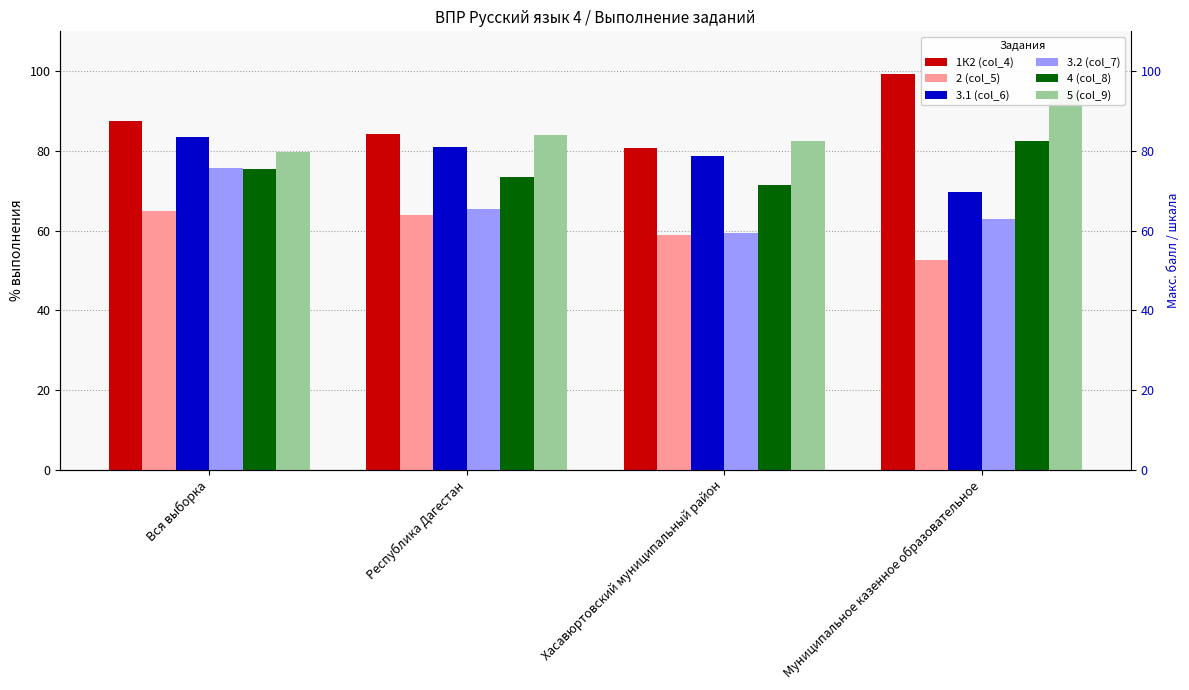

Which category has the highest value across all series?

Муниципальное казенное образовательное